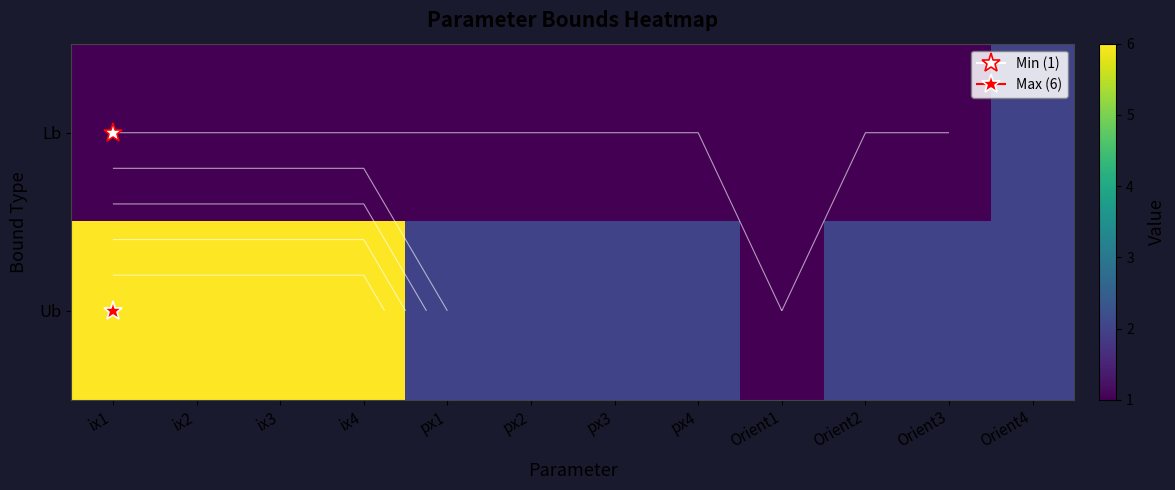

Is the value of Ub at ix3 greater than the value of Lb at ix1?

Yes